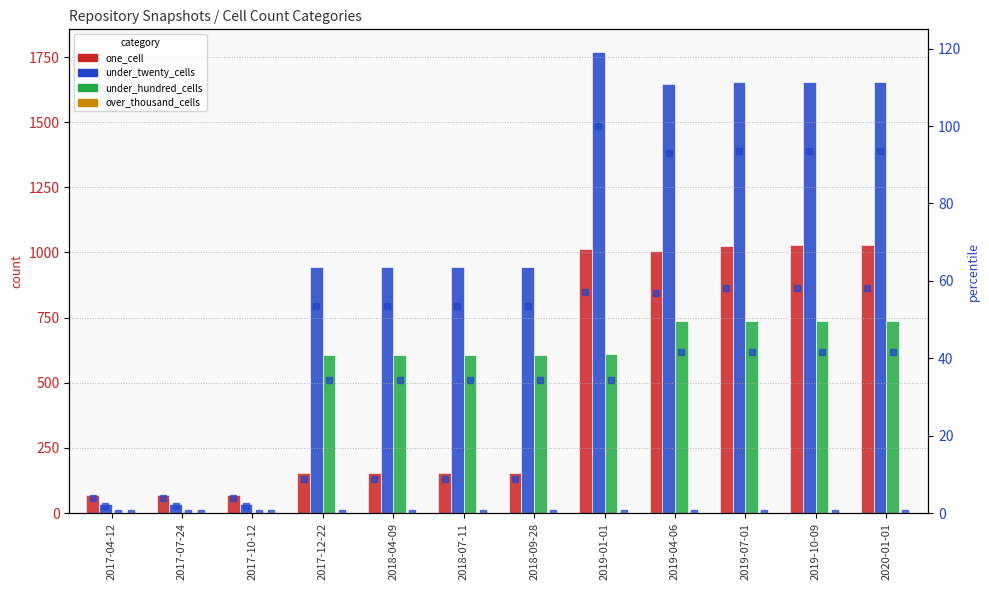

List the series in order of their peak value, highest first.

under_twenty_cells, one_cell, under_hundred_cells